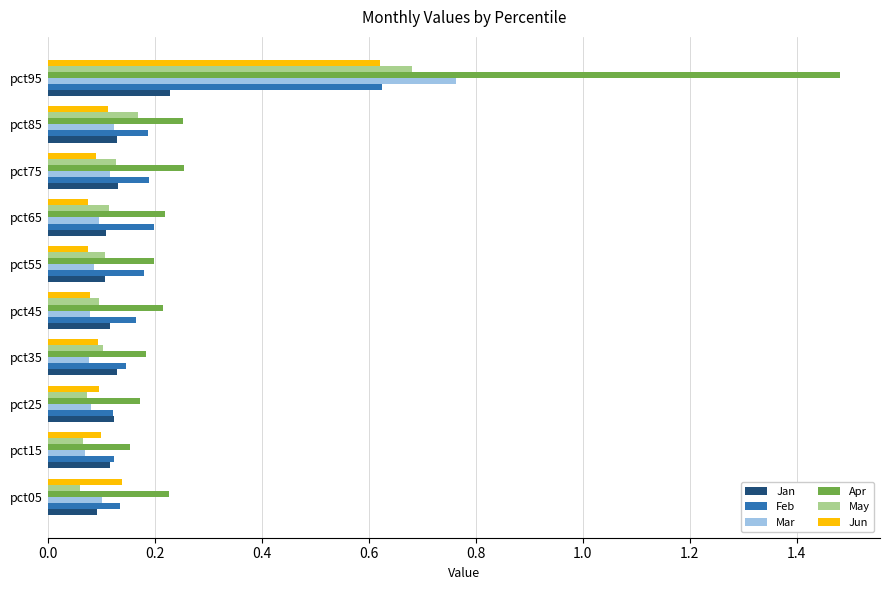

Is the value of May at pct85 greater than the value of Jan at pct15?

Yes